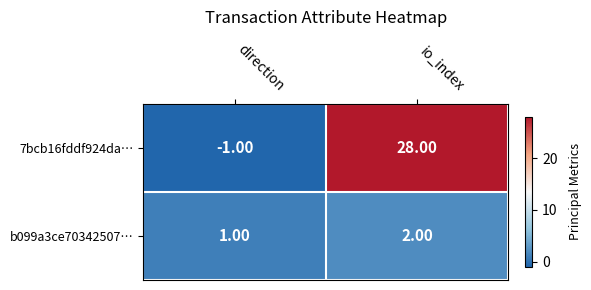

What is the difference between the 7bcb16fddf924da… values at direction and io_index?

29